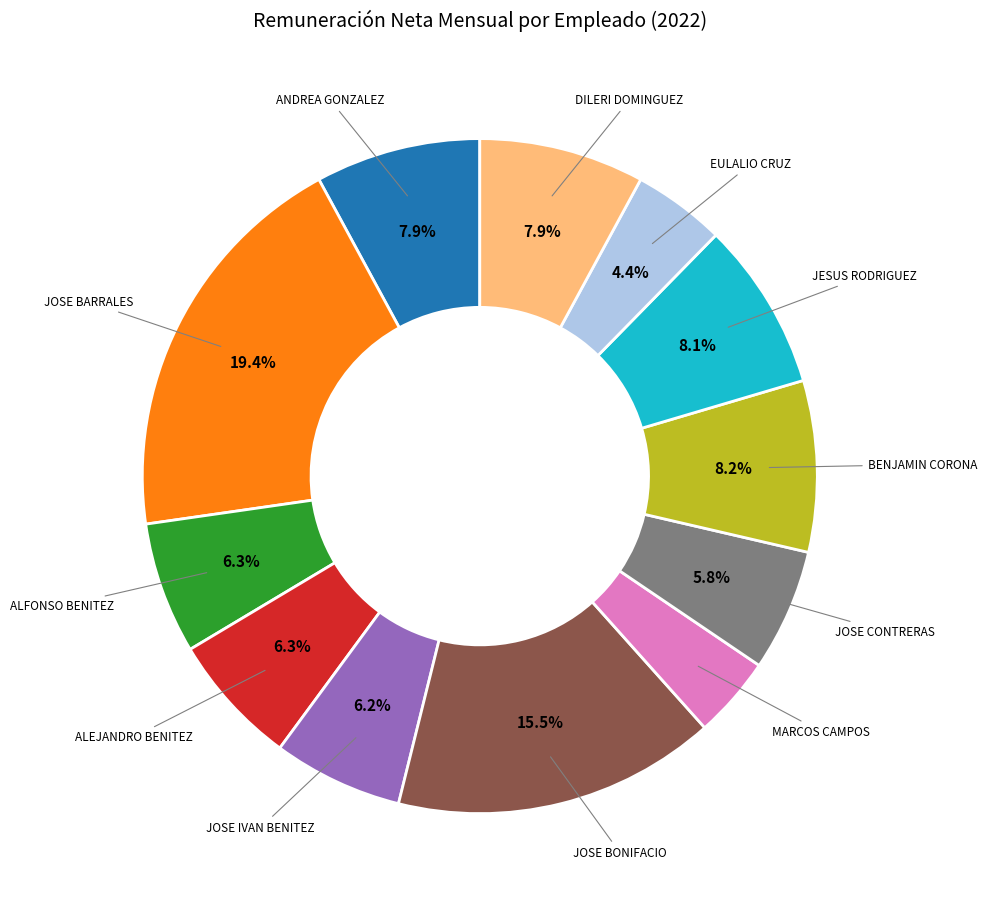

Count the number of slices in the pie.

12